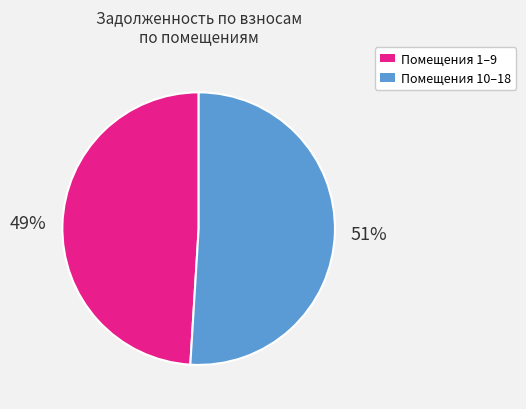

Is there a majority slice in this chart?

Yes